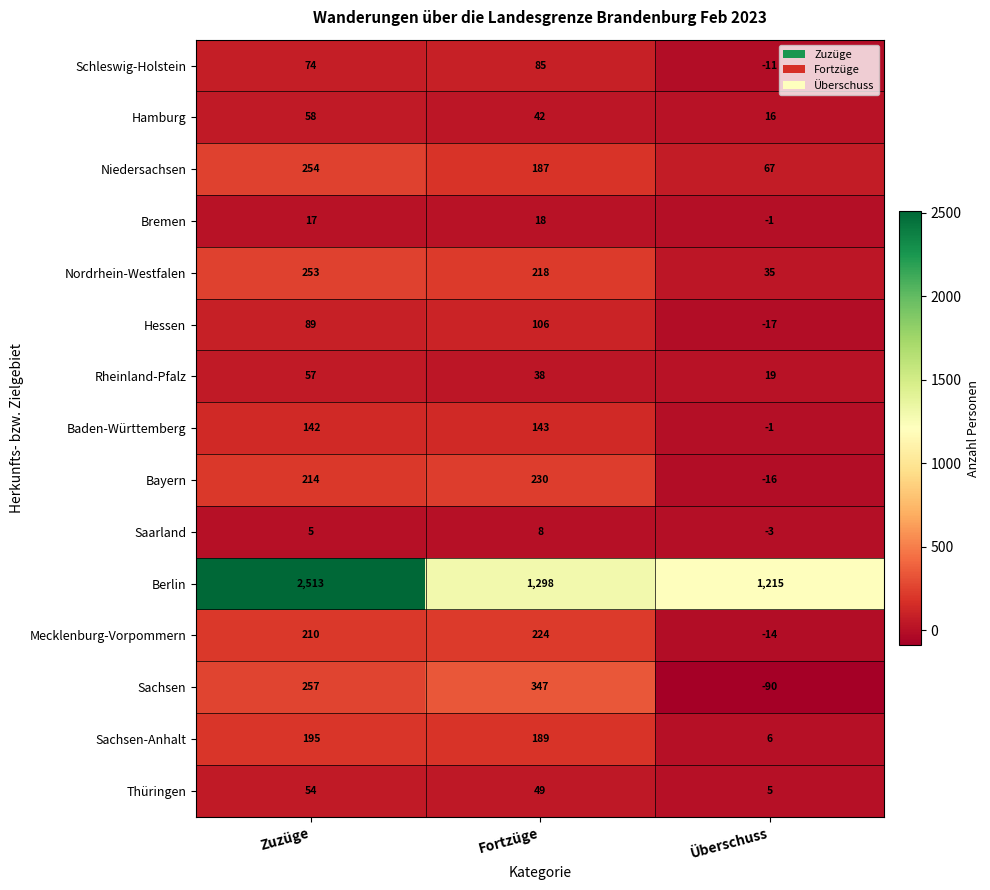

At which label does Rheinland-Pfalz reach its minimum?

Überschuss